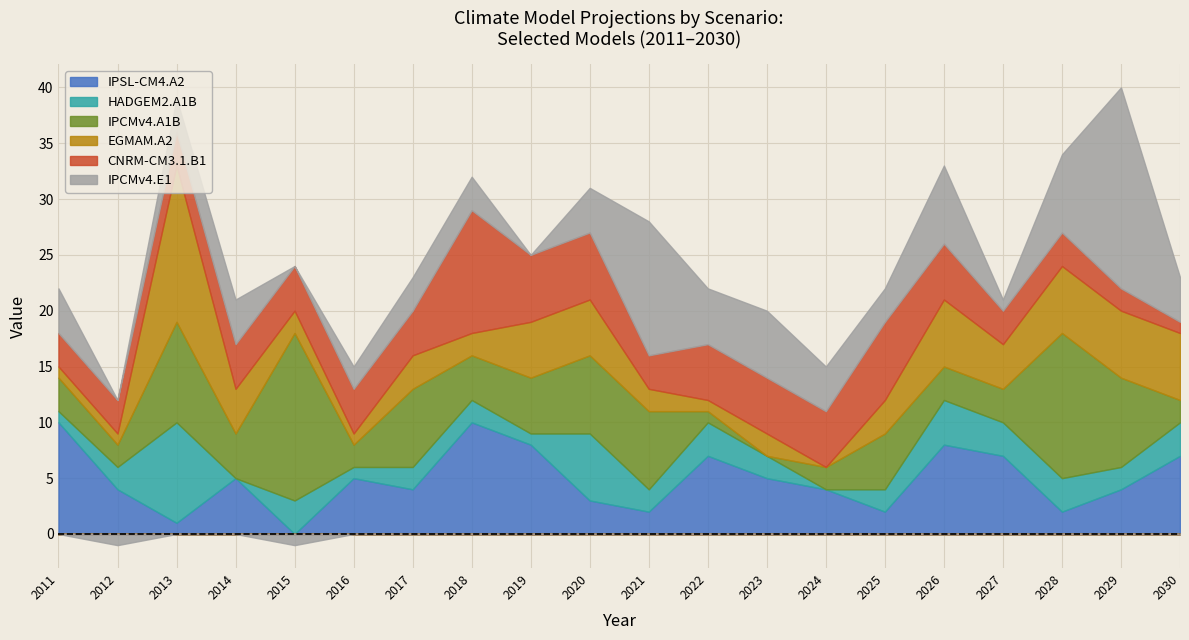

Between which two adjacent categories do IPSL-CM4.A2 and EGMAM.A2 first intersect?

2012 and 2013